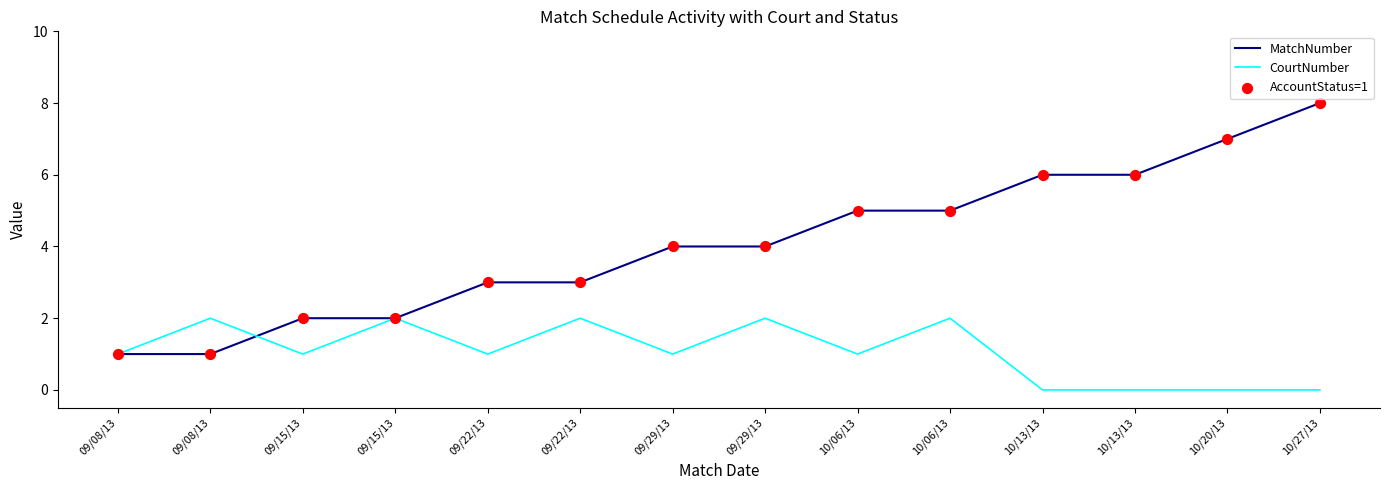

Is this an area chart (filled region under the line)?

No